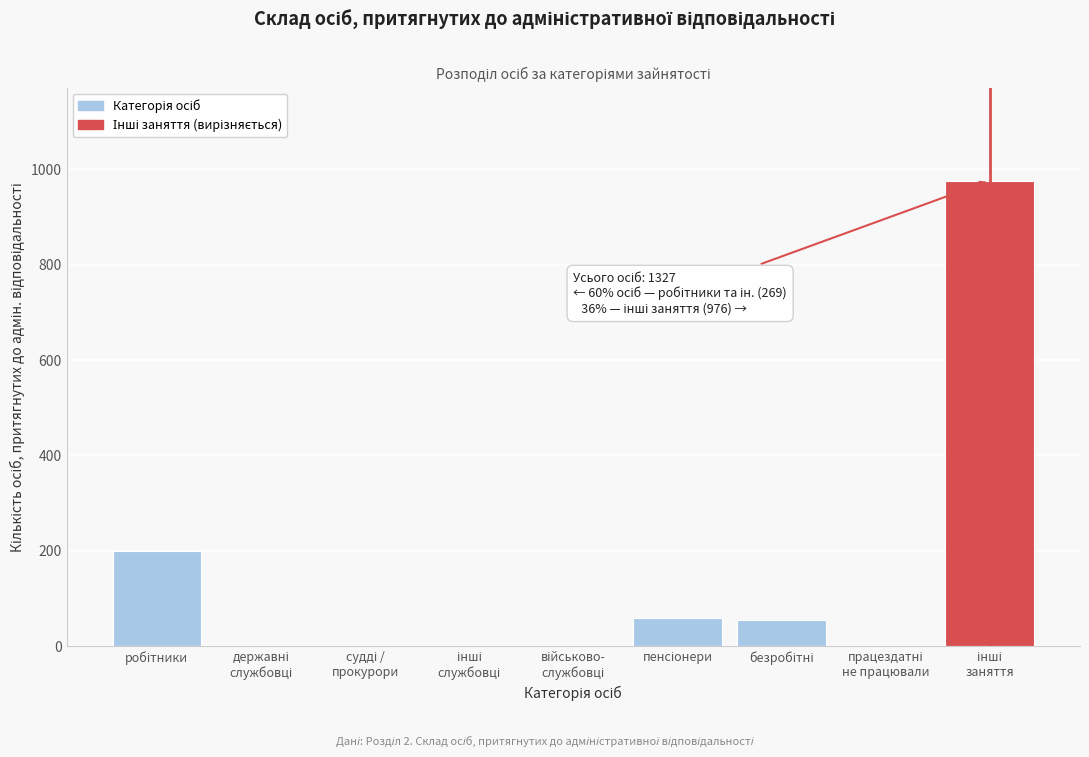

What is the greatest value displayed?

976